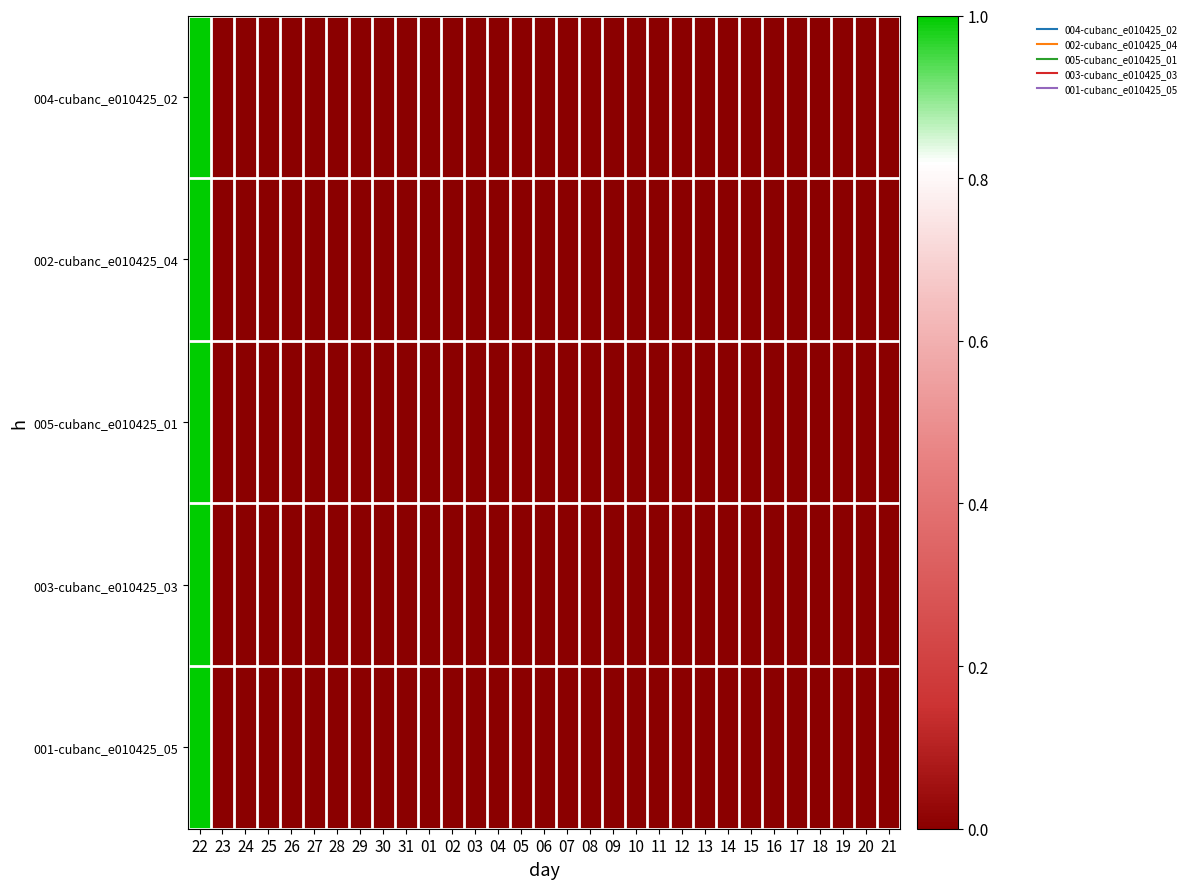

What is the maximum value shown in the chart?

1